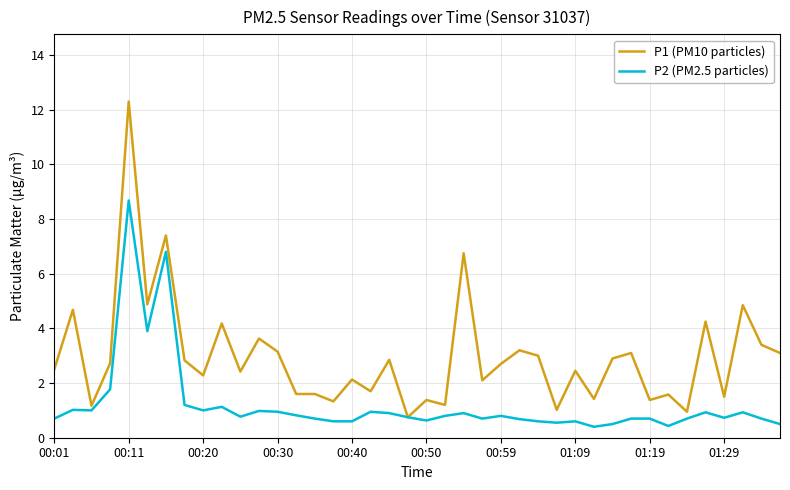

Which series has the largest total across all categories?

P1 (PM10 particles)